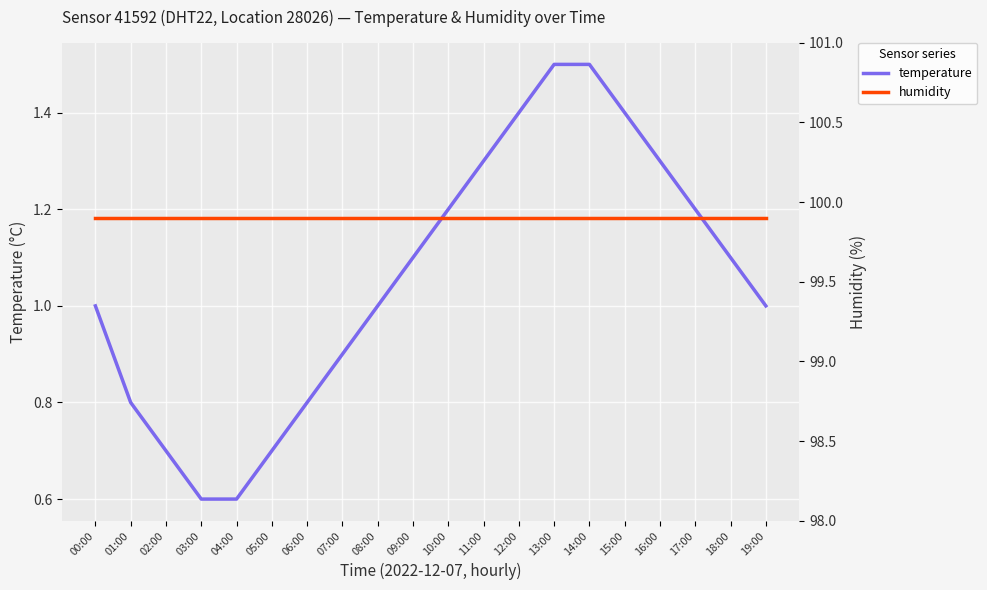

True or false: humidity has a value of 99.9 at 12:00.

True